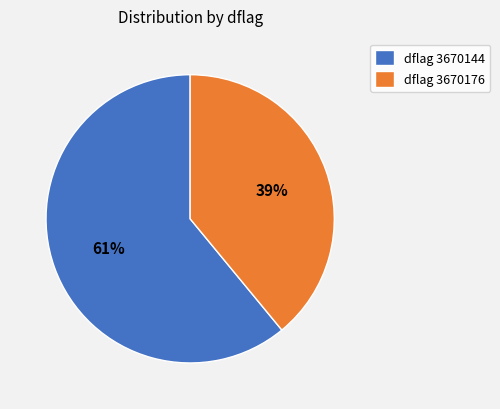

Which slice represents more than half of the pie?

dflag 3670144